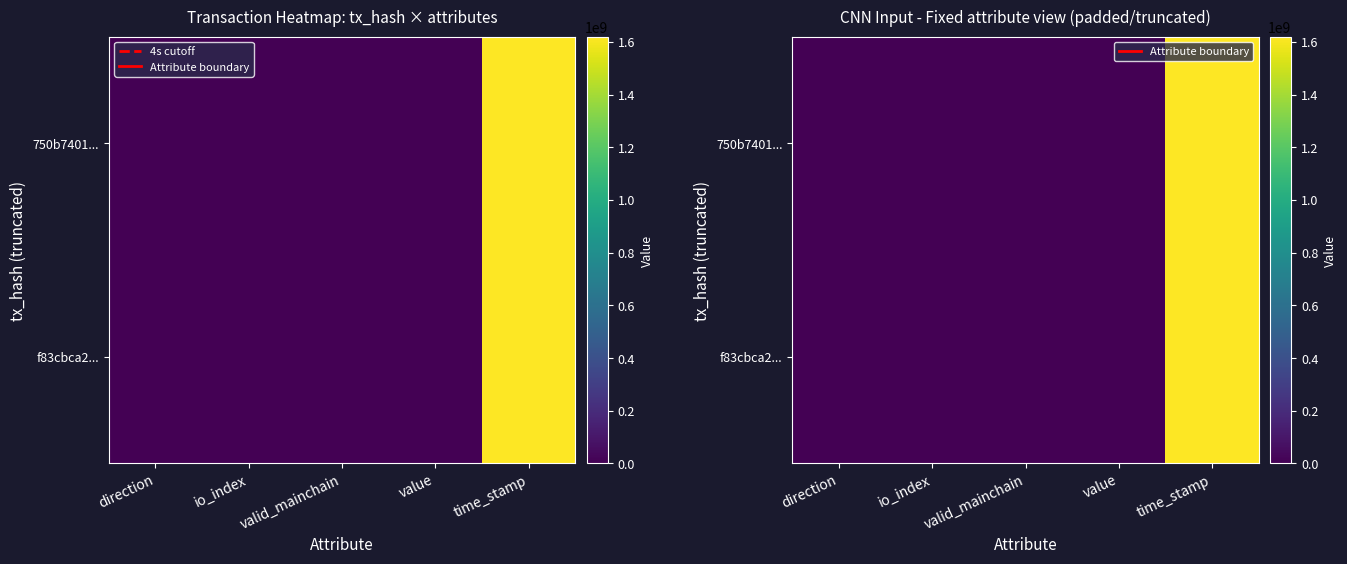

Rank the series at io_index from lowest to highest value.

750b7401..., f83cbca2...